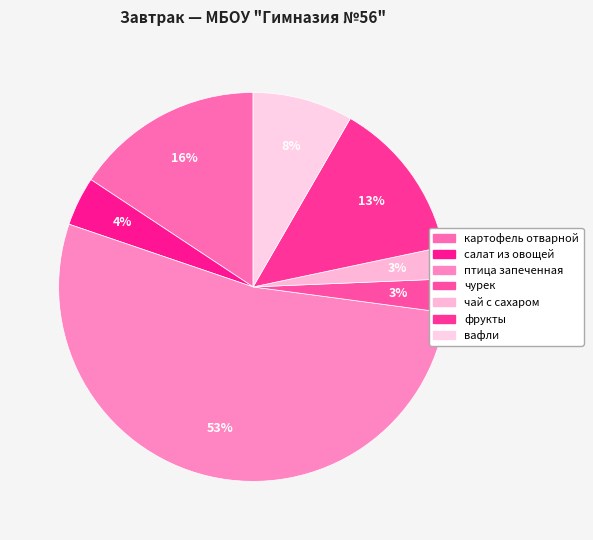

What is the smallest slice in the pie chart?

чай с сахаром